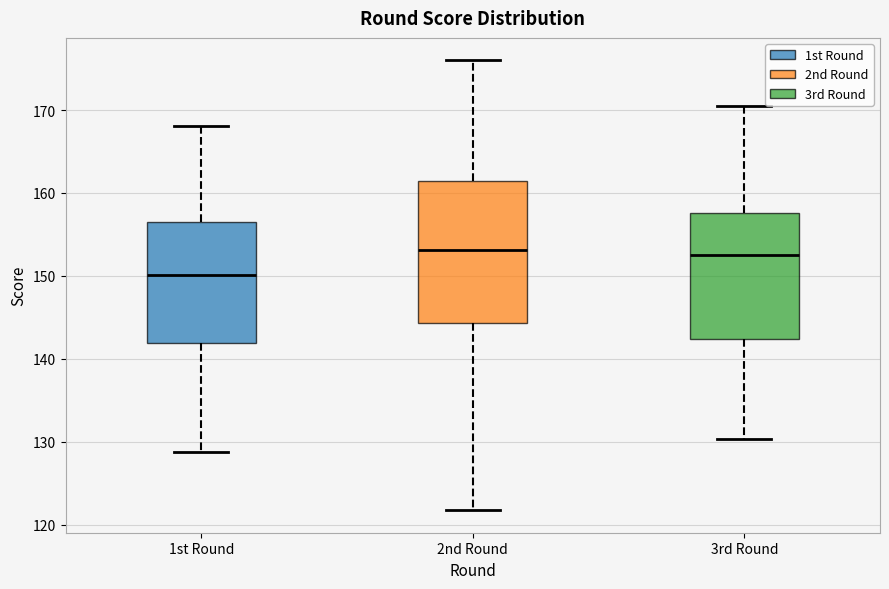

Which box's median line is the lowest?

1st Round